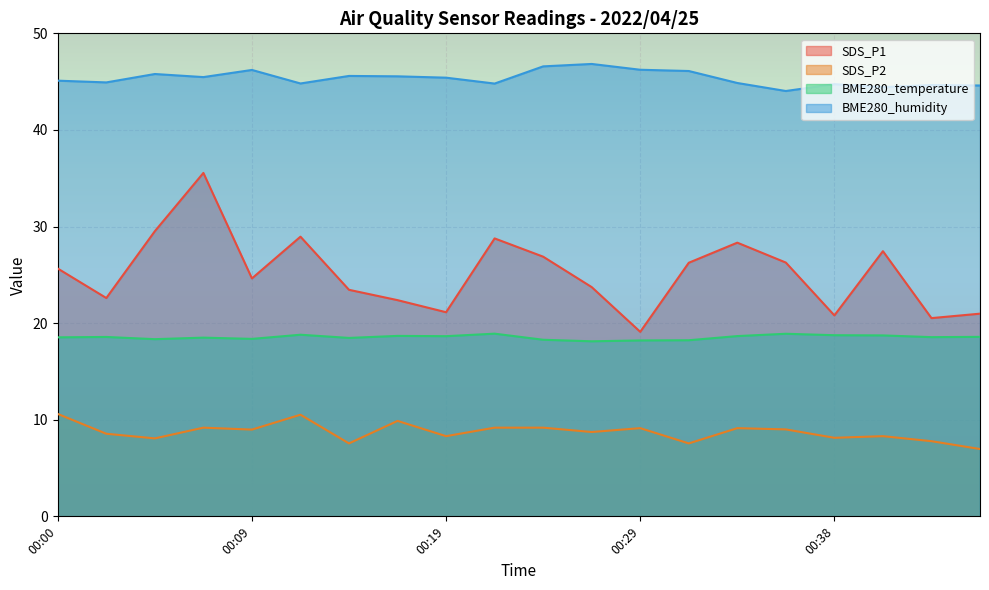

What is the difference between the second highest and second lowest values in the BME280_temperature series?

0.7